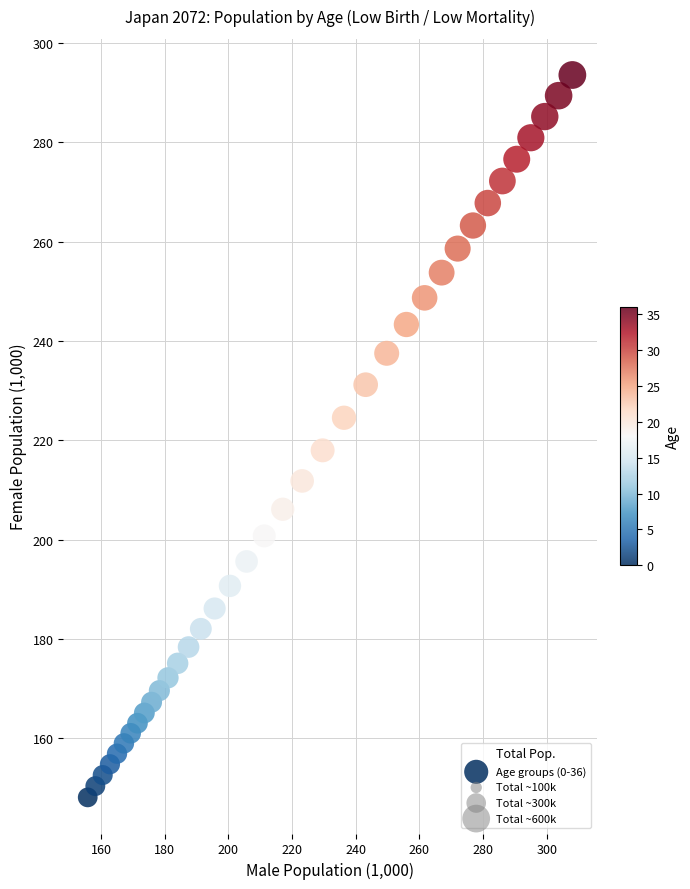

What is the range of Y values (max minus min)?

145.4